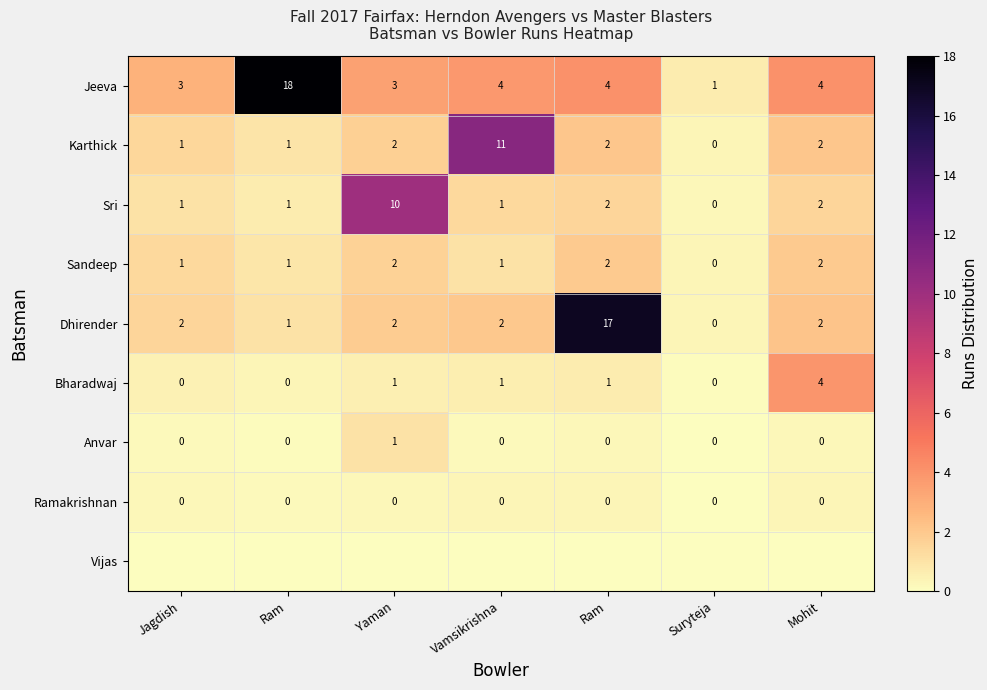

List the series in order of their peak value, lowest first.

Vijas, Ramakrishnan, Anvar, Sandeep, Bharadwaj, Sri, Karthick, Dhirender, Jeeva